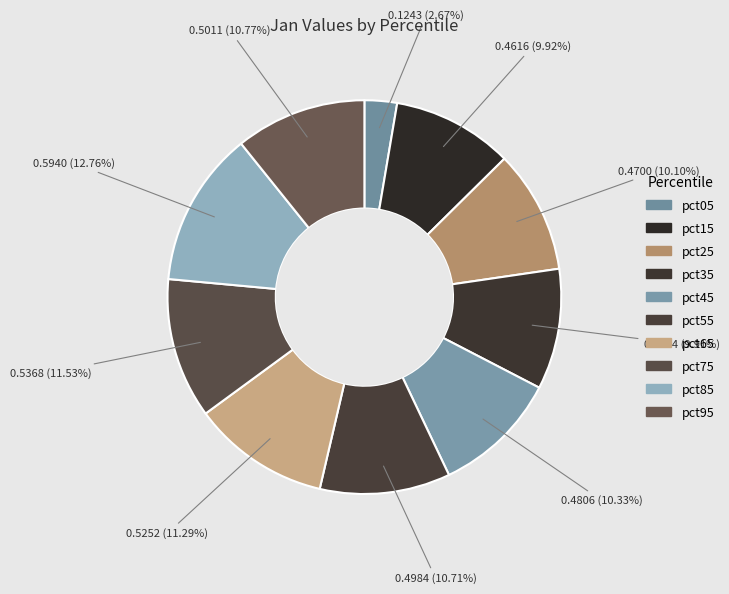

Count the number of slices in the pie.

10